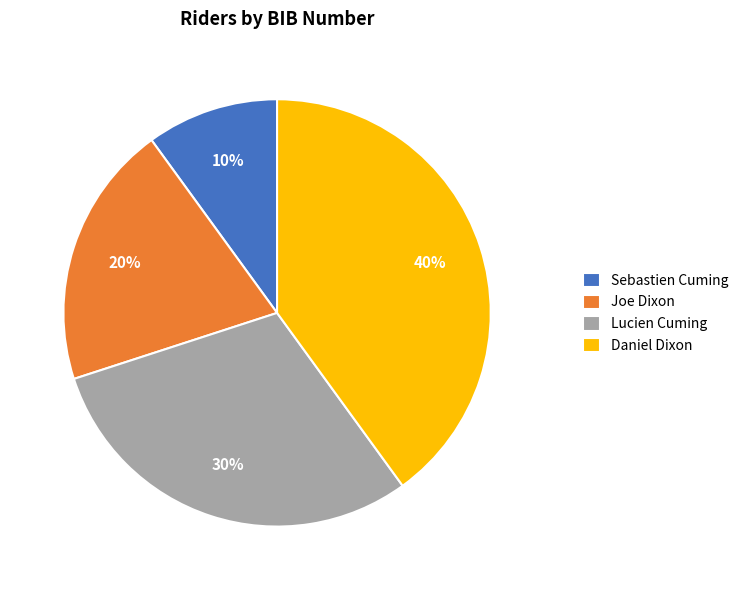

What percentage is the Joe Dixon slice, to the nearest percent?

20%